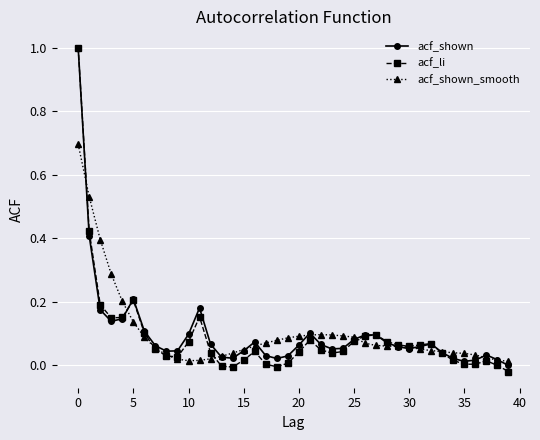

In acf_li, how many points are higher than both neighbors (excluding endpoints)?

7